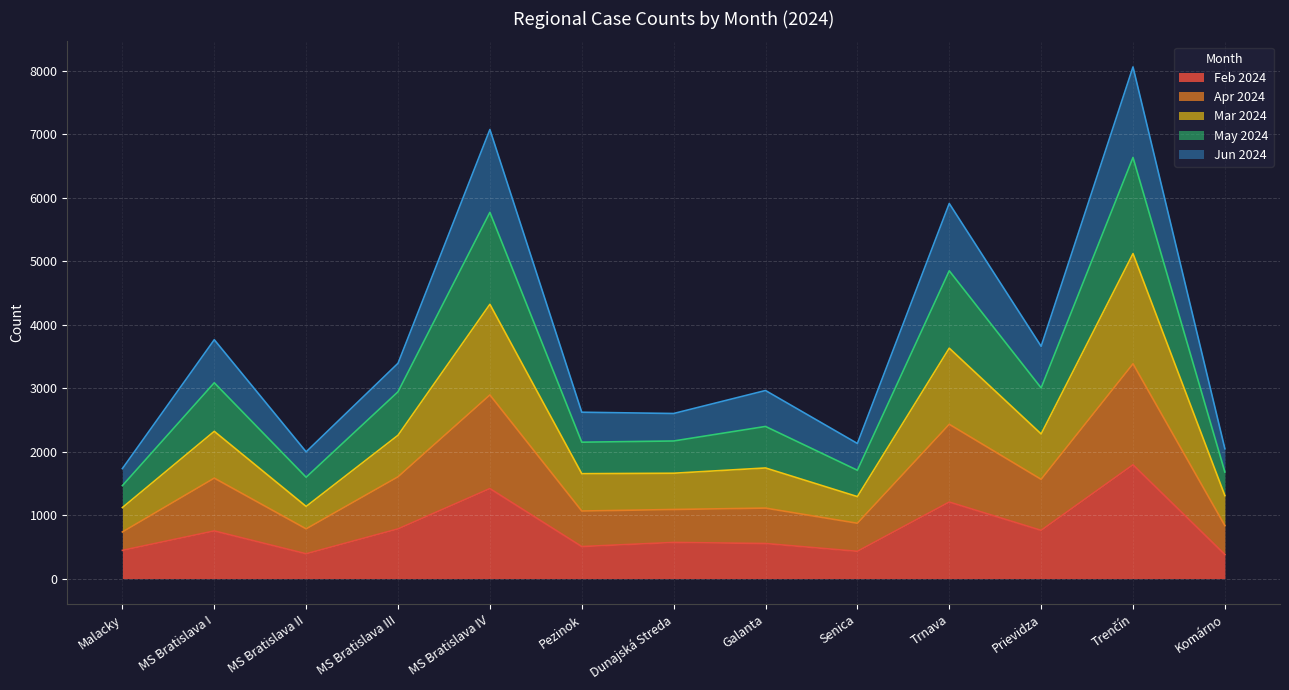

How many data points in Feb 2024 are less than 569?

6